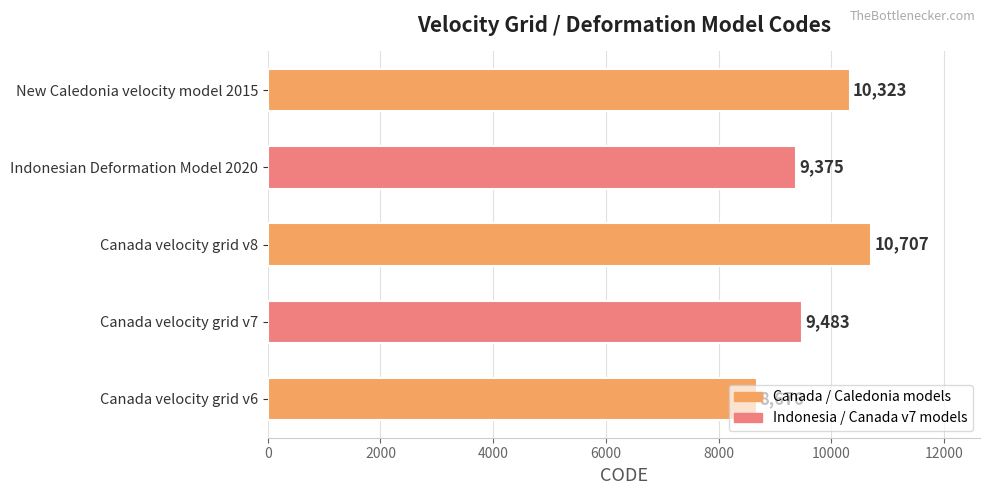

What is the difference between the maximum and minimum values?

2031